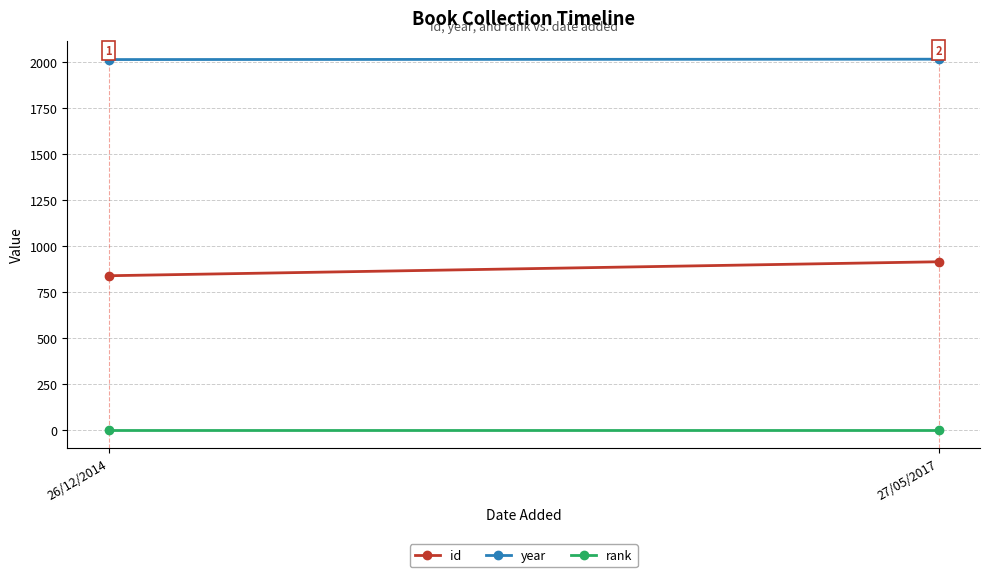

Reading right to left, transcribe all the data shown in this chart.

id: 914	838
year: 2016	2014
rank: 1	1